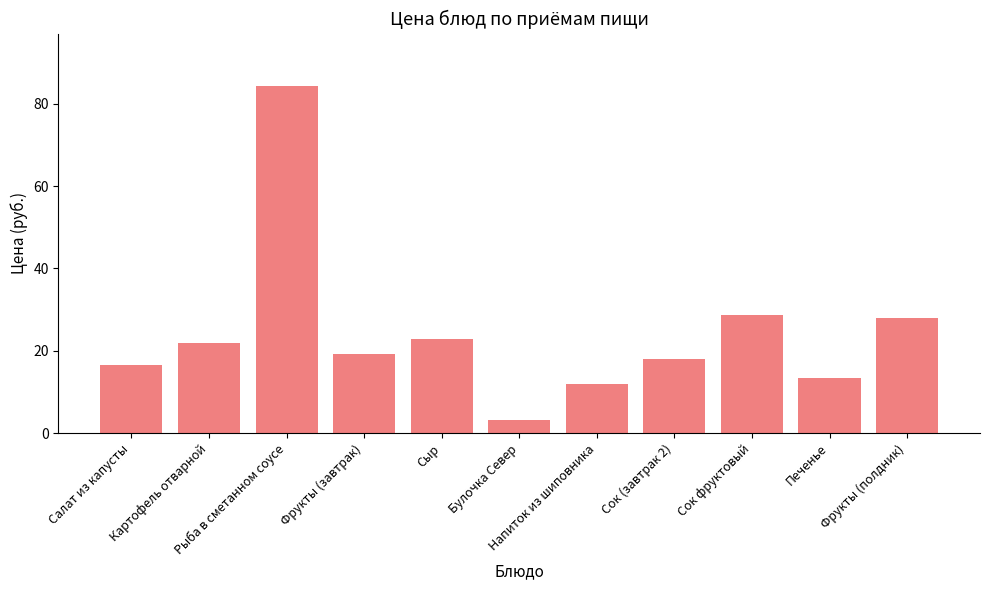

What is the value of the 5th bar from the left?

22.9